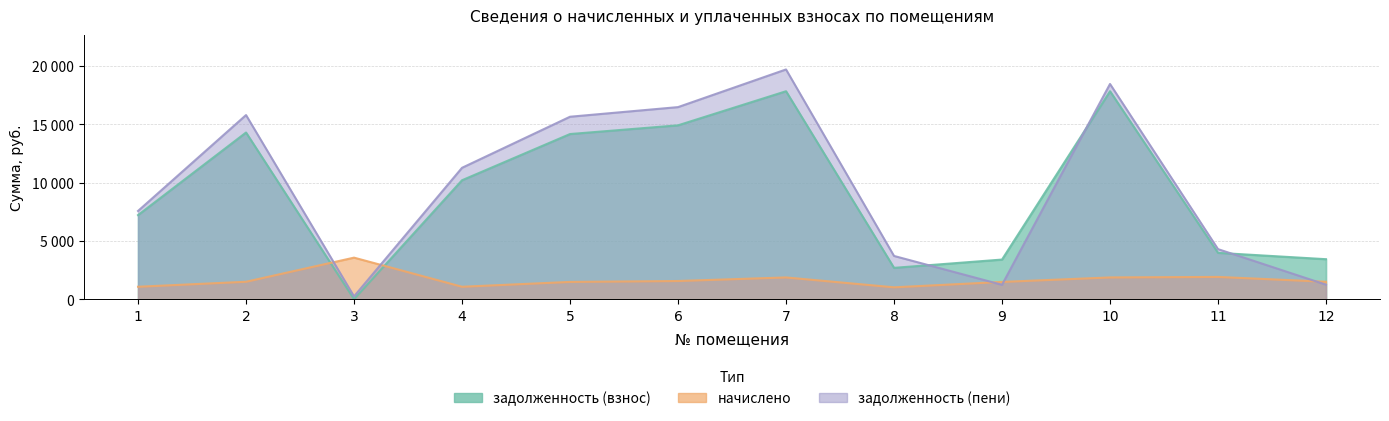

At which label is задолженность (пени) closest to 9971?

4